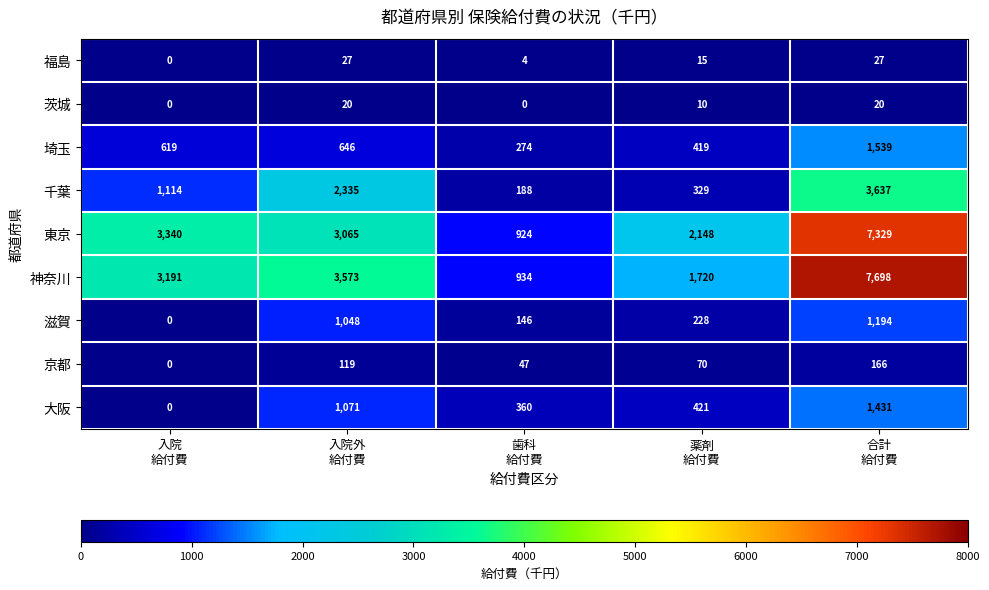

Which series has the largest range (max minus min)?

神奈川